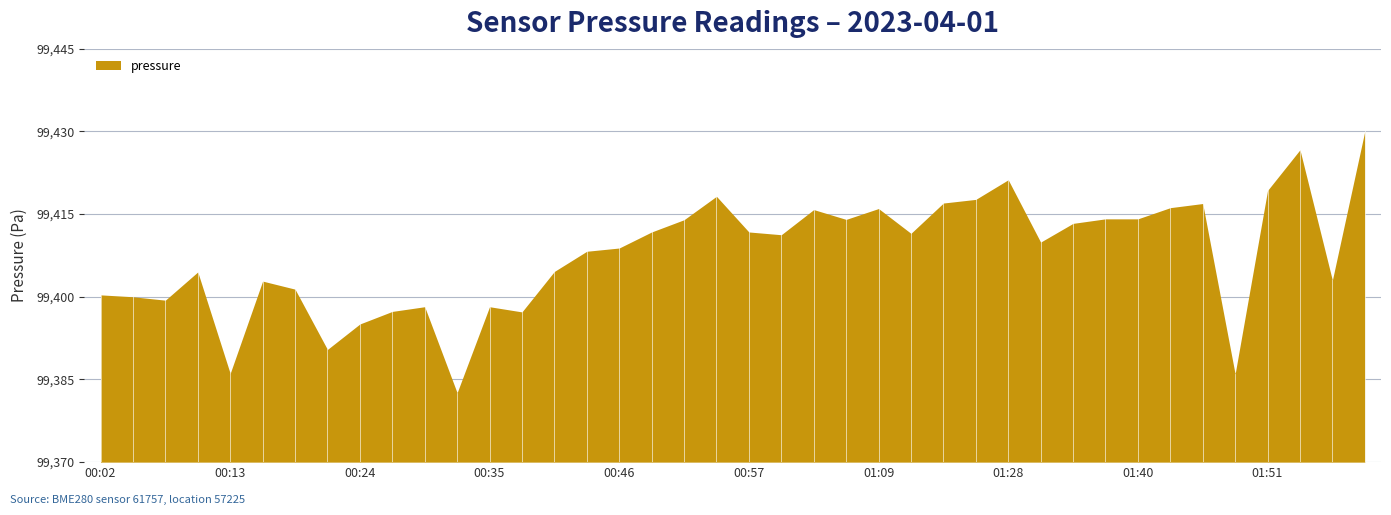

What is the sum of all values?

3976305.0